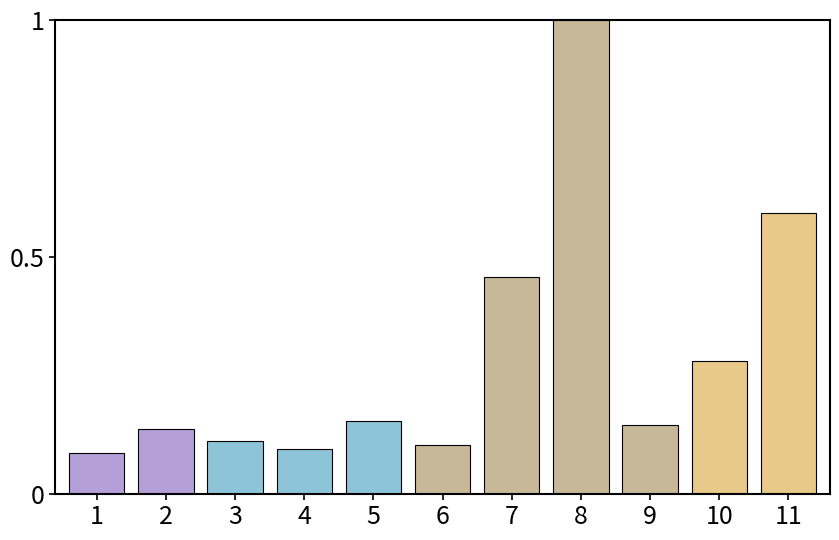

What is the sum of the values at 11 and 7?

1.1